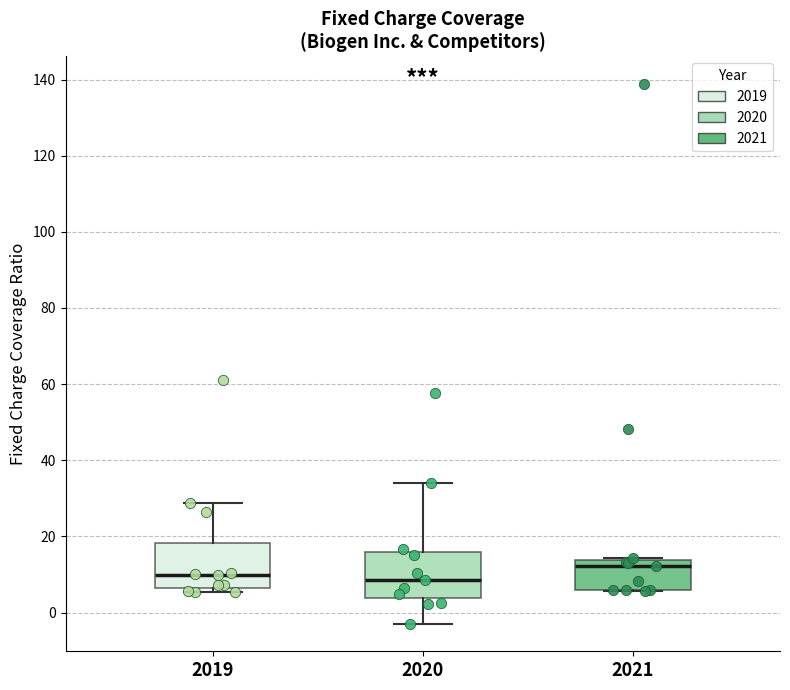

Reading left to right, read every box against the y-axis: the position of its median line, the range the box covers, and the ends of its whiskers. The values are not printed on the chart, so give them approximately, as read against the axis.

2019: median 10, box 6 to 18, whiskers 6 (just below the box's lower edge) to 28
2020: median 8, box 4 to 16, whiskers -4 to 34
2021: median 12, box 6 to 14, whiskers 6 to 14